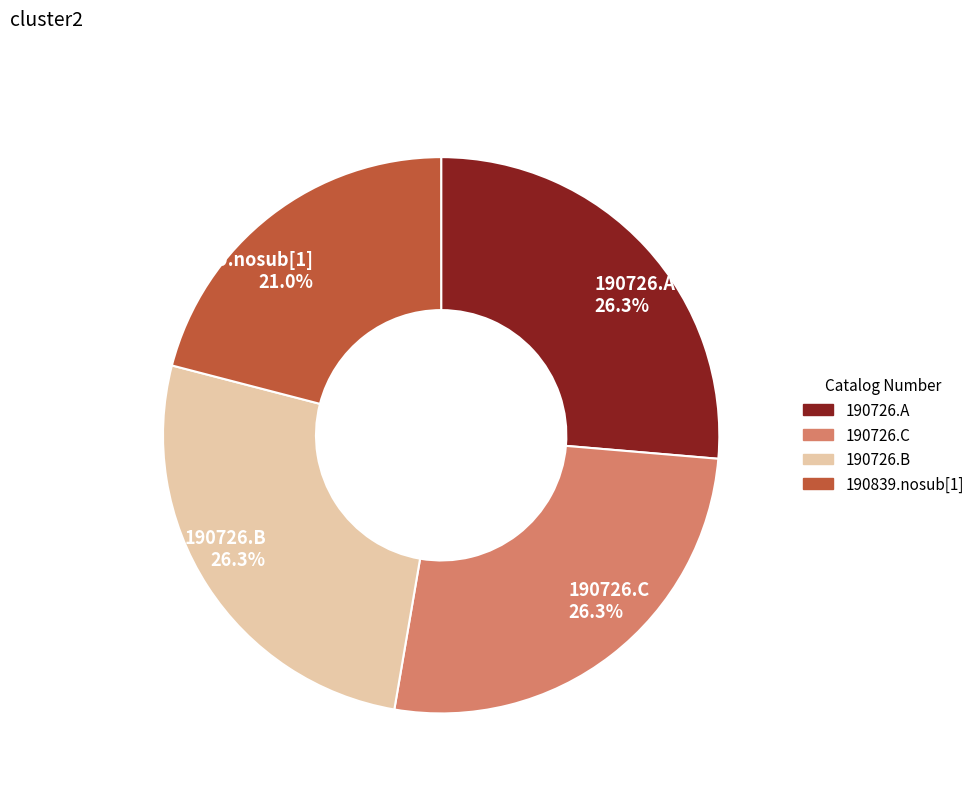

To the nearest percent, what is the average slice percentage?

25%